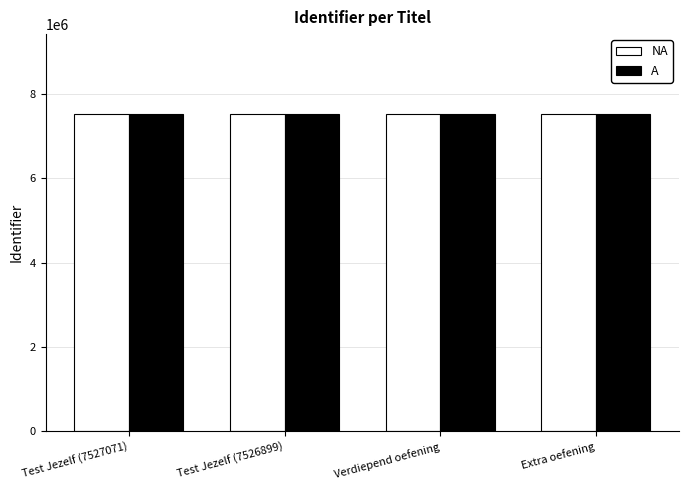

What is the value of the NA bar at the 3rd from the left?

7526920